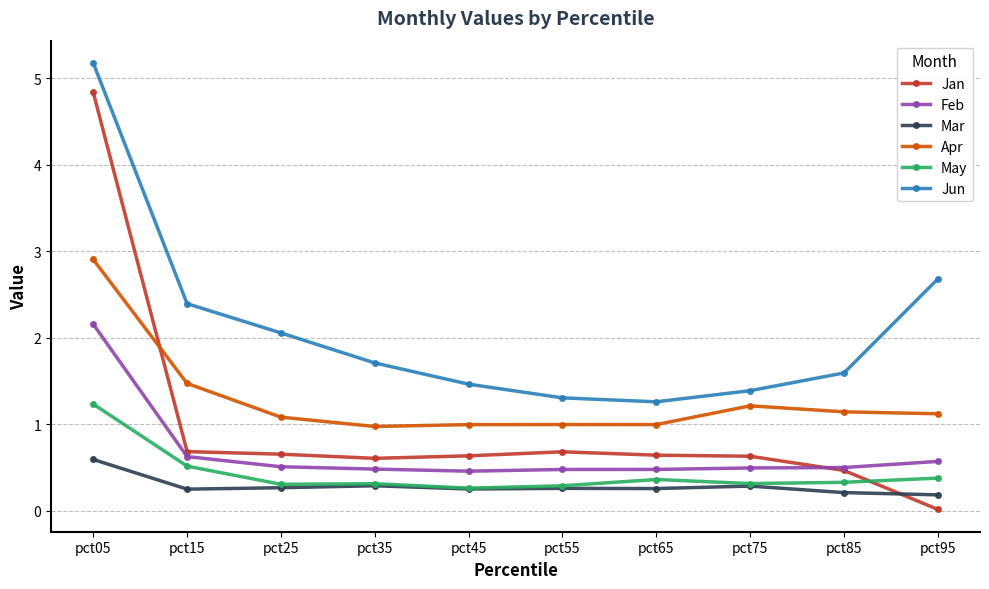

True or false: Jun and May intersect in this chart.

False